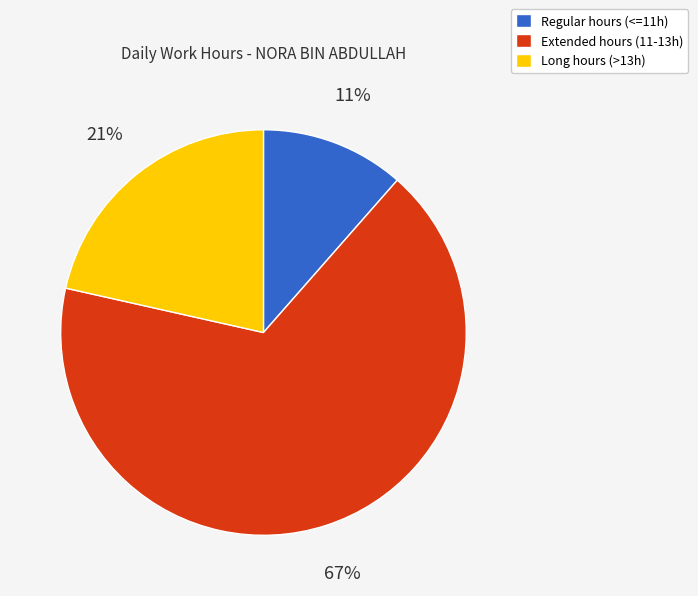

Which category has the biggest portion of the pie?

Extended hours (11-13h)